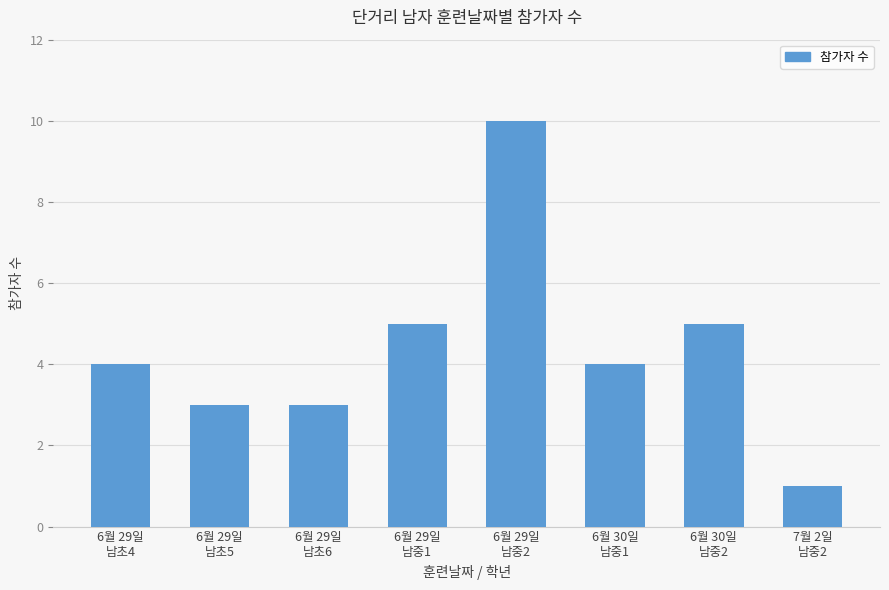

What is the difference between the maximum and minimum values?

9